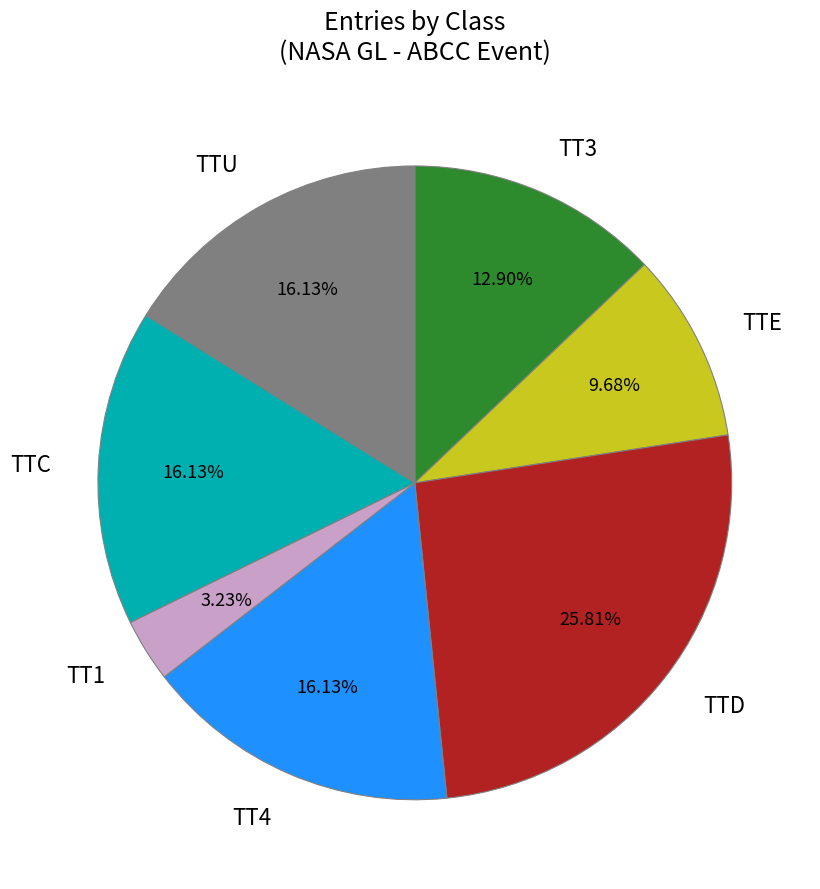

What is the largest slice in the pie chart?

TTD